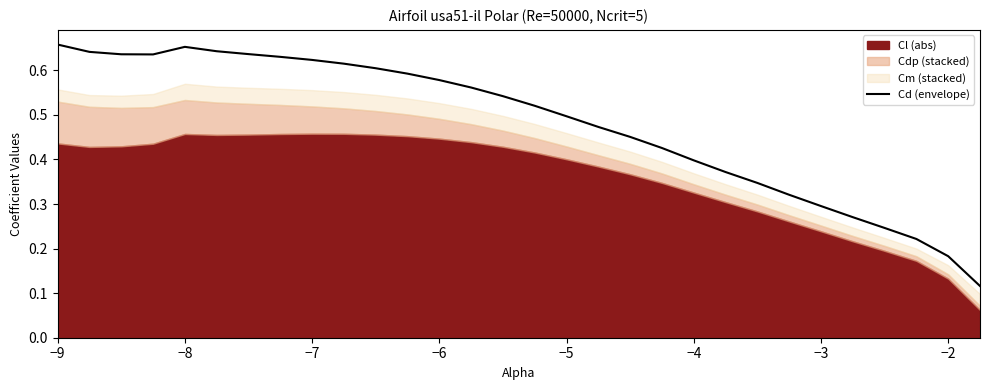

The value of Cd (envelope) at −6 is 1.0. True or false?

False